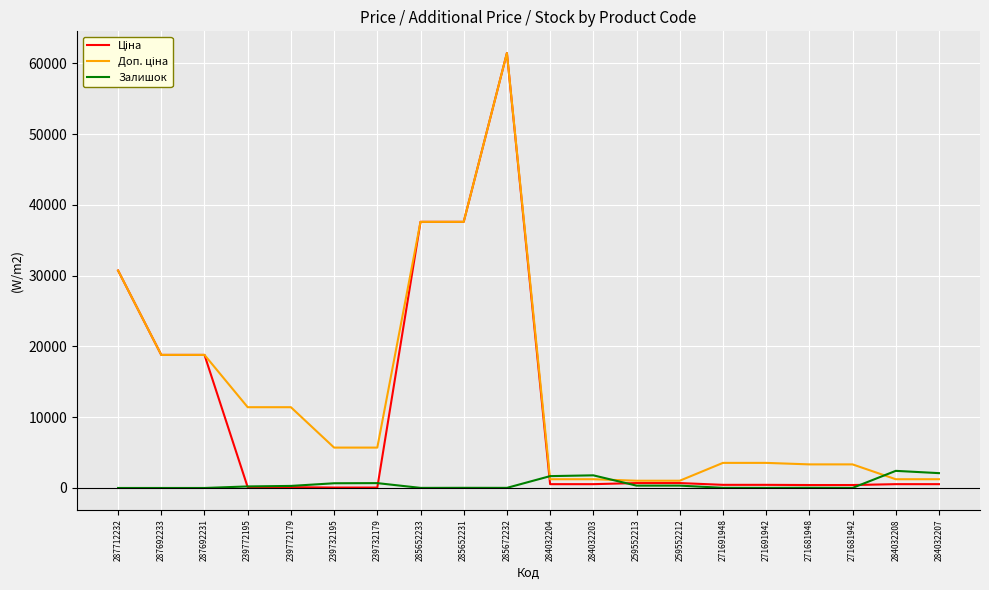

At how many categories does at least one series exceed 4698?

10